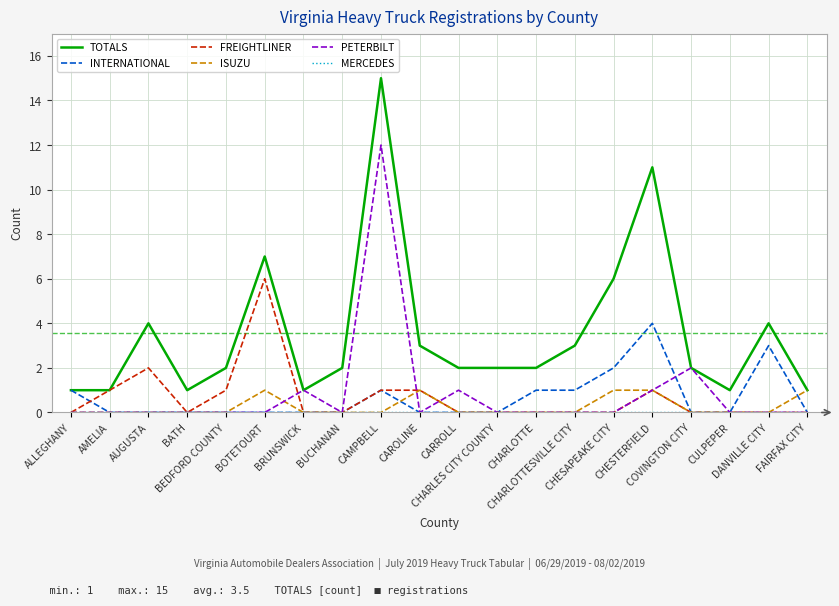

What is the sum of all FREIGHTLINER values?

13